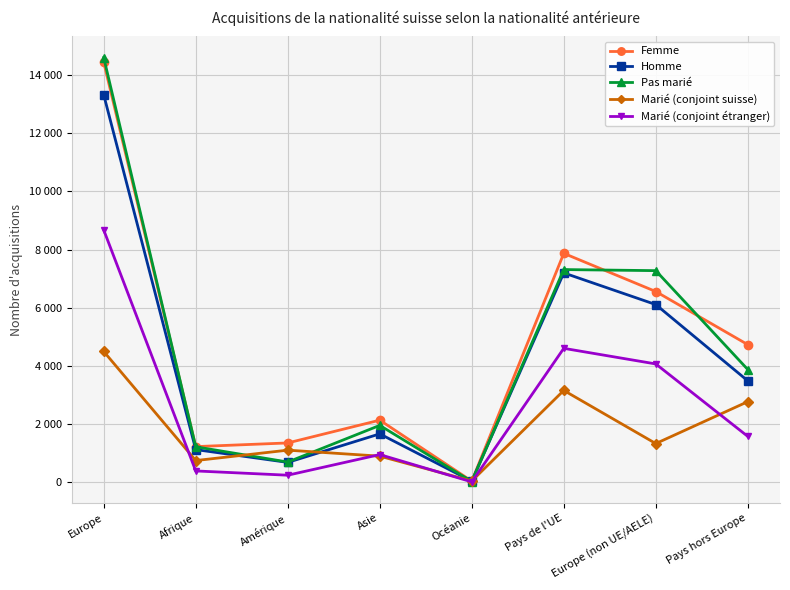

Between Europe and Europe (non UE/AELE), which series saw the biggest shift?

Femme